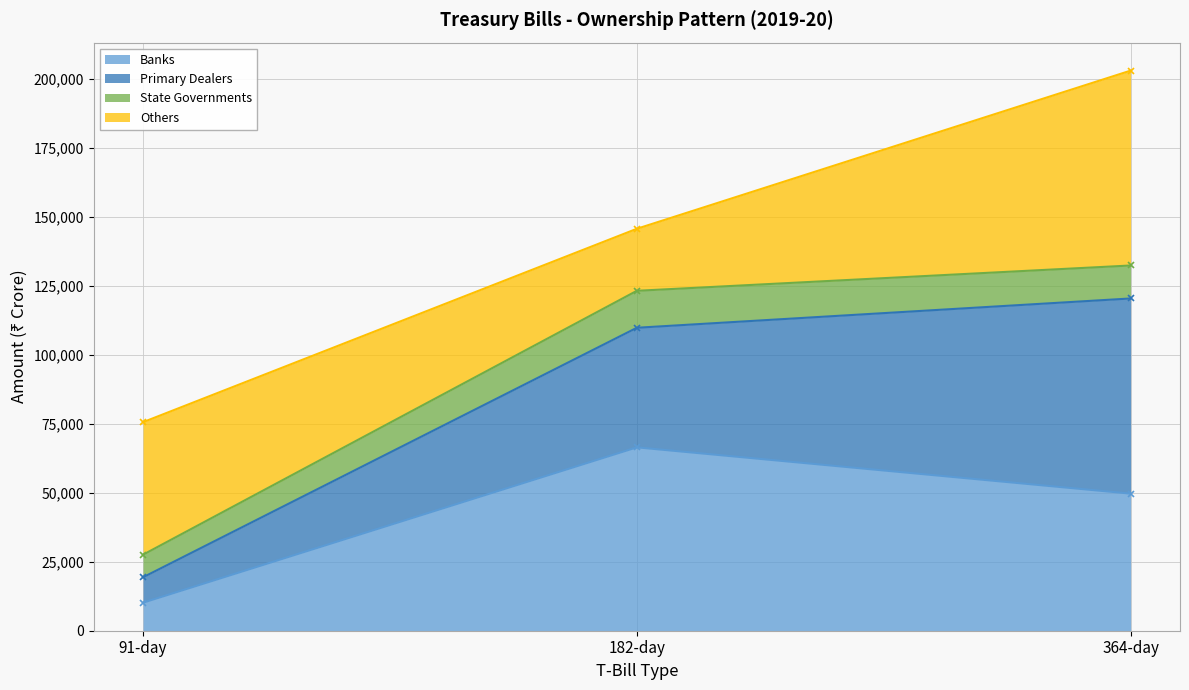

The value of Banks at 364-day is 34729. True or false?

False